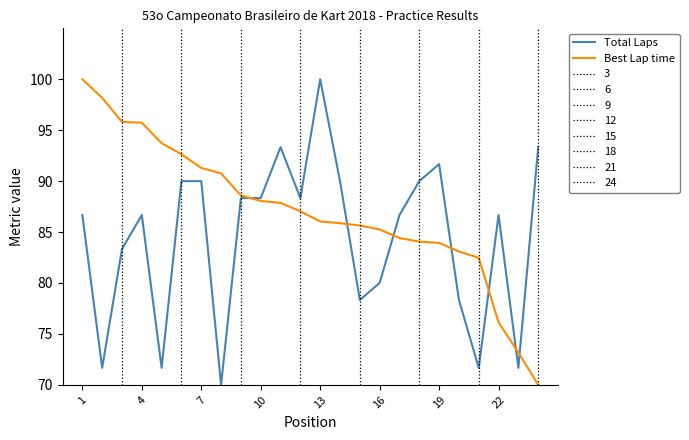

List the series in order of their overall mean, lowest first.

Total Laps, Best Lap time